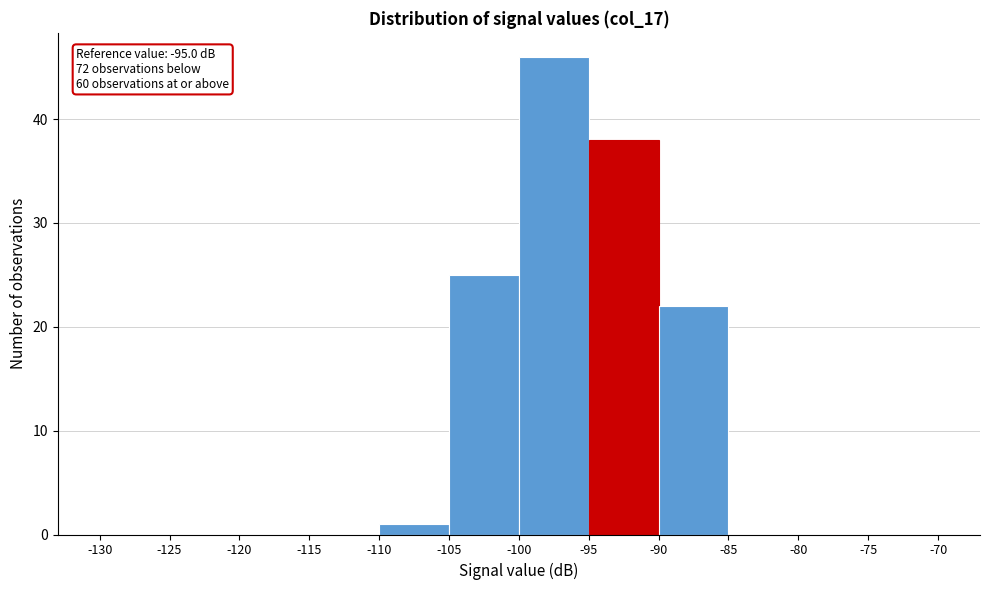

Which range on the x-axis has the tallest bar?

-100 to -95